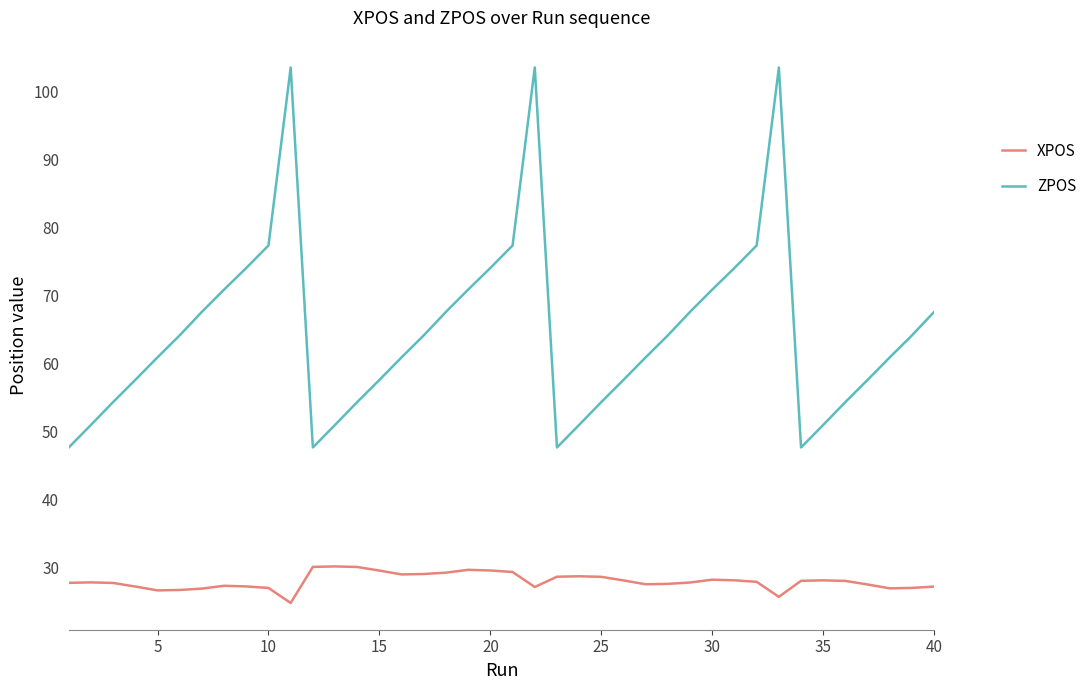

At how many categories does at least one series exceed 91?

3